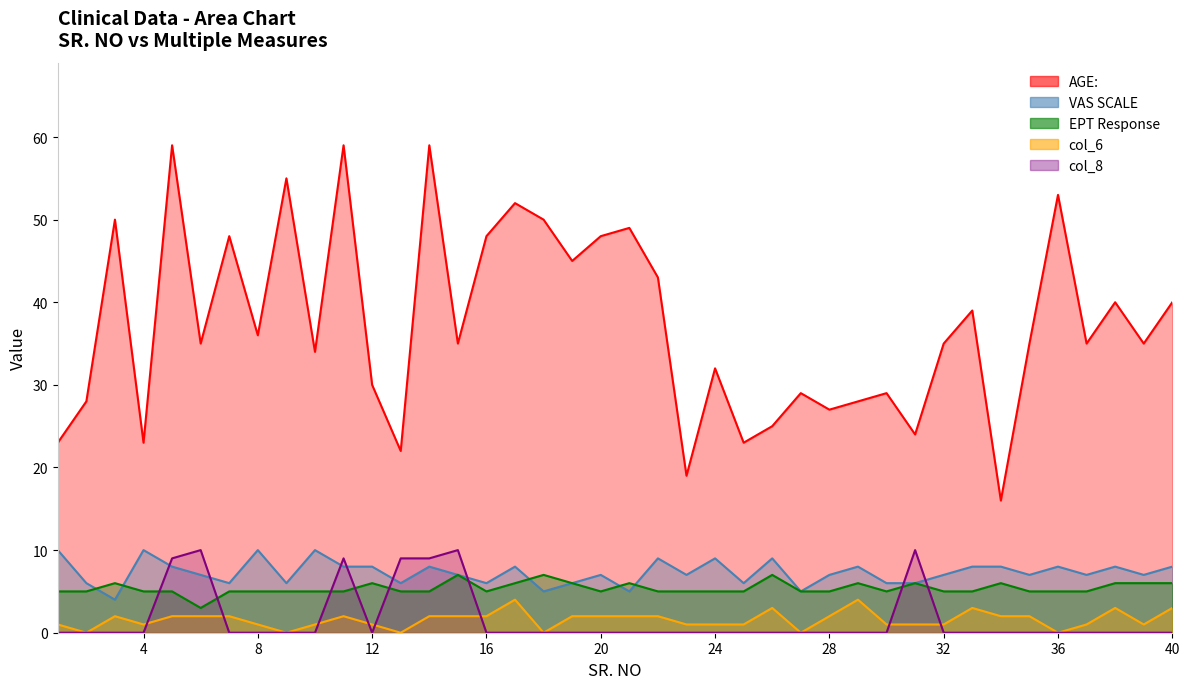

True or false: col_8 and AGE: intersect in this chart.

False